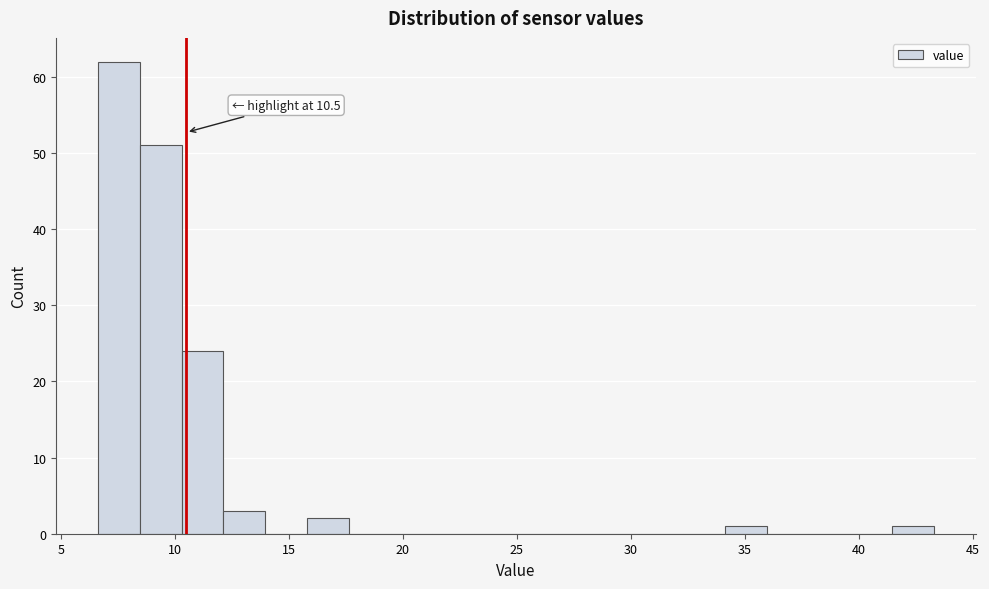

Around what value on the x-axis is the tallest bar? Give the approximate position of its centre, as read against the axis.

7.5